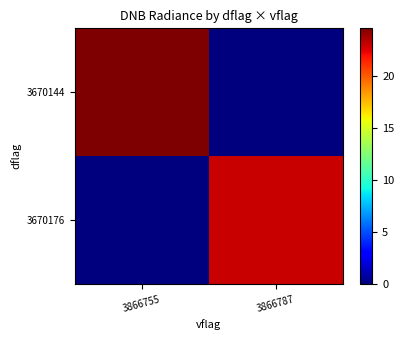

What is the total value across all series at 3866787?

22.9